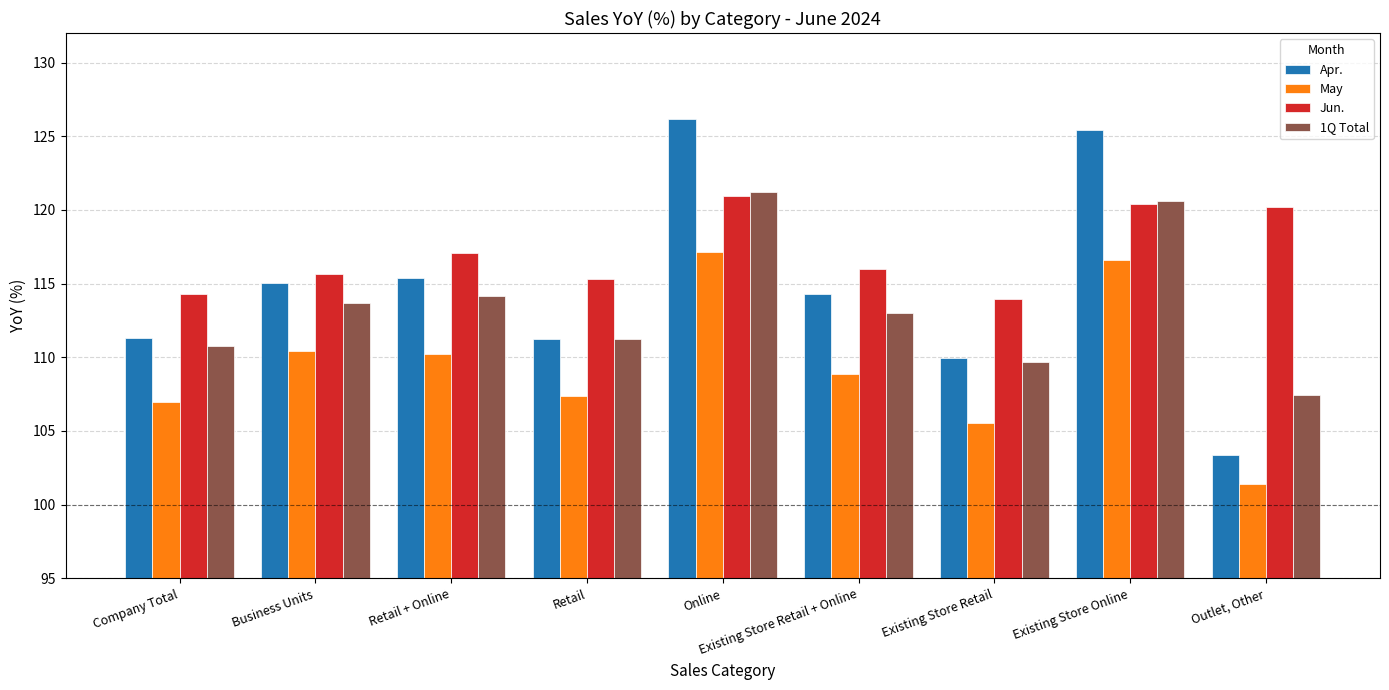

What is the label of the 9th bar from the left?

Outlet, Other